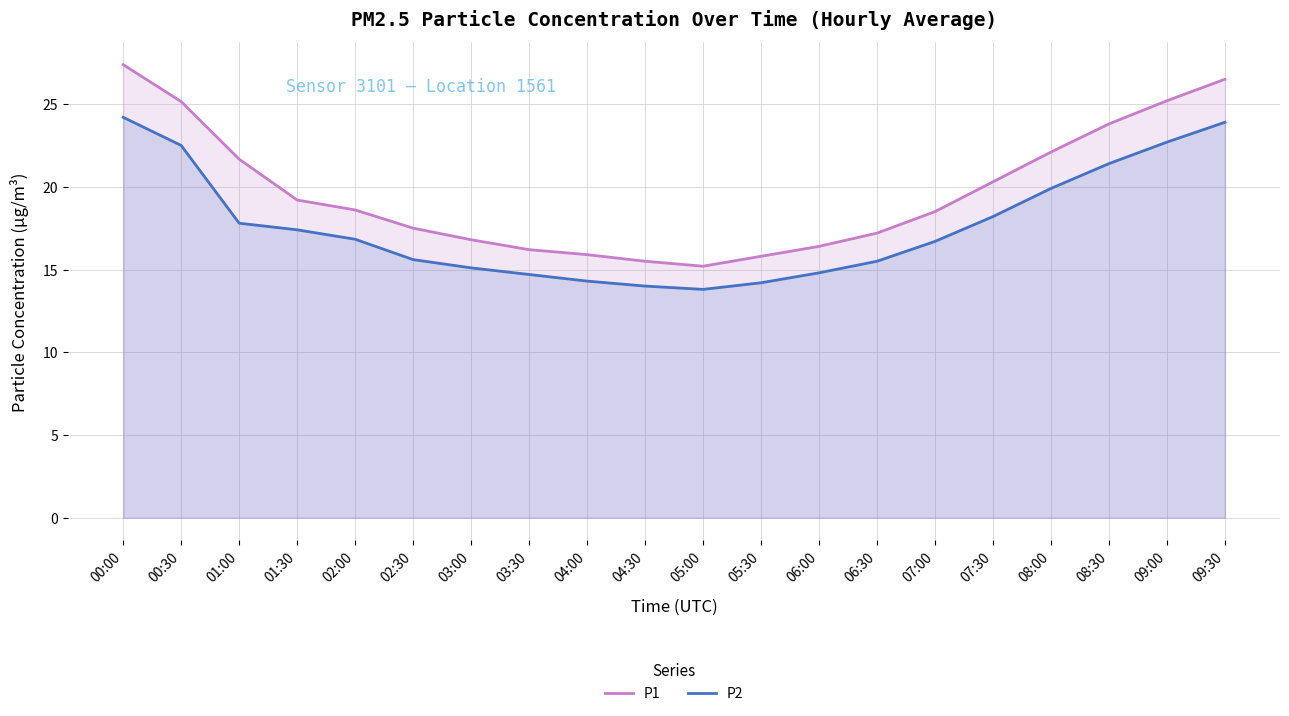

At how many categories does at least one series exceed 17?

13